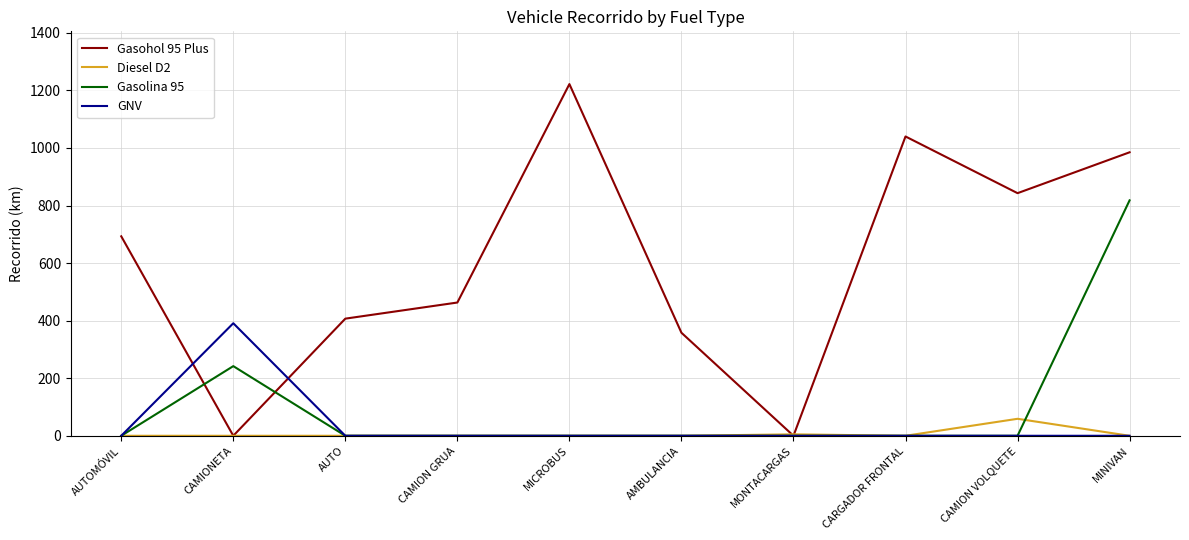

How many interior local valleys does the Gasohol 95 Plus series have?

3